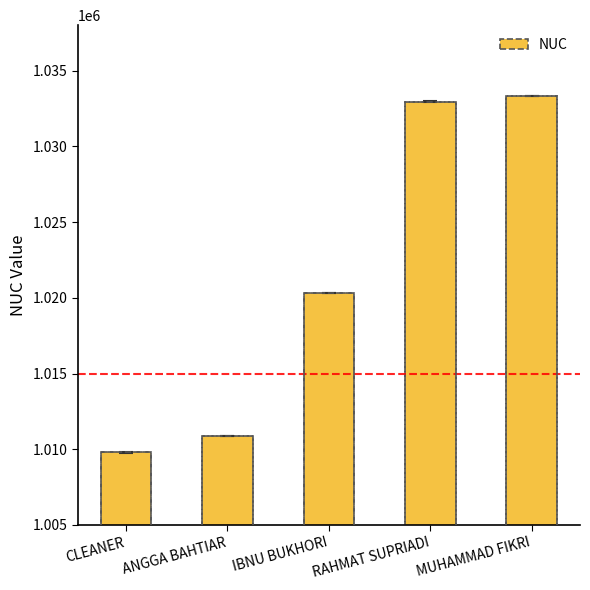

What is the sum of all values?

5107318